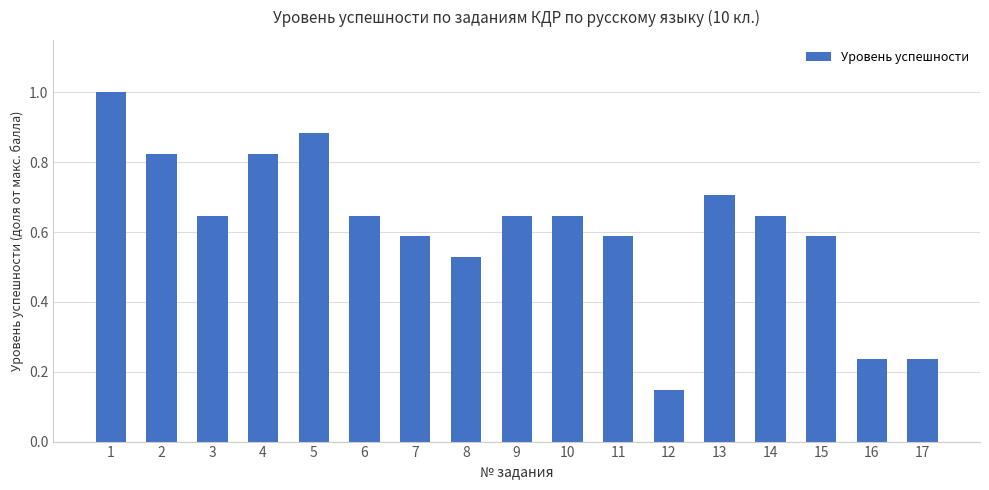

At which label is the value closest to 0?

12